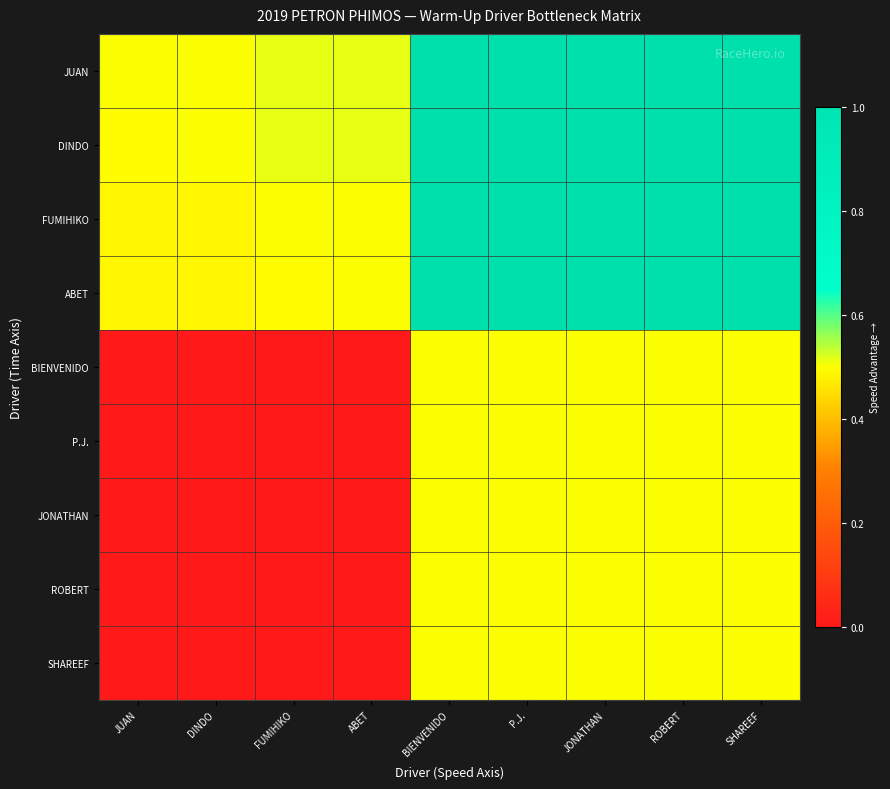

What is the difference between the highest and lowest values at P.J.?

0.5